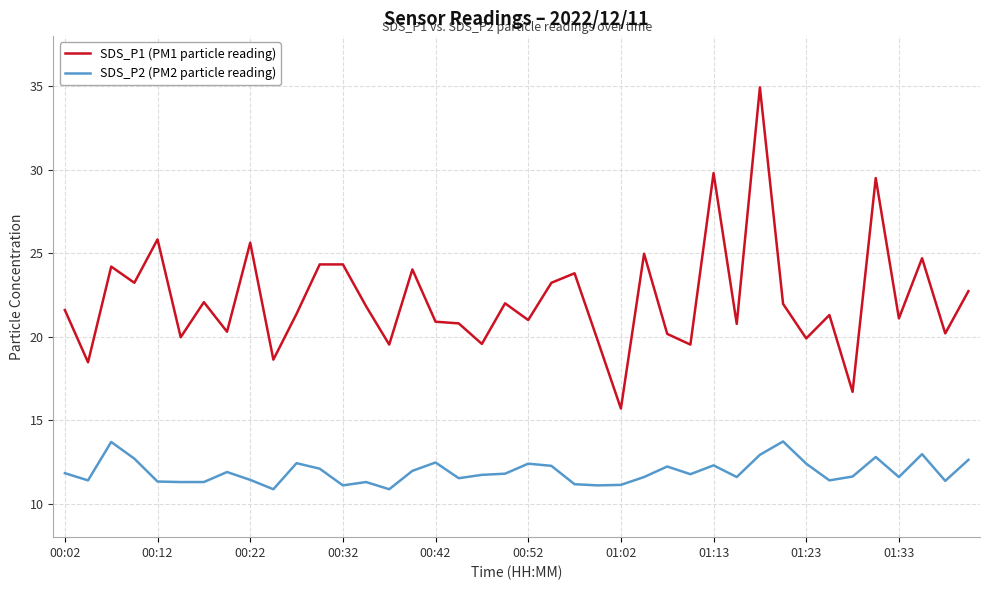

How many lines are shown in the chart?

2